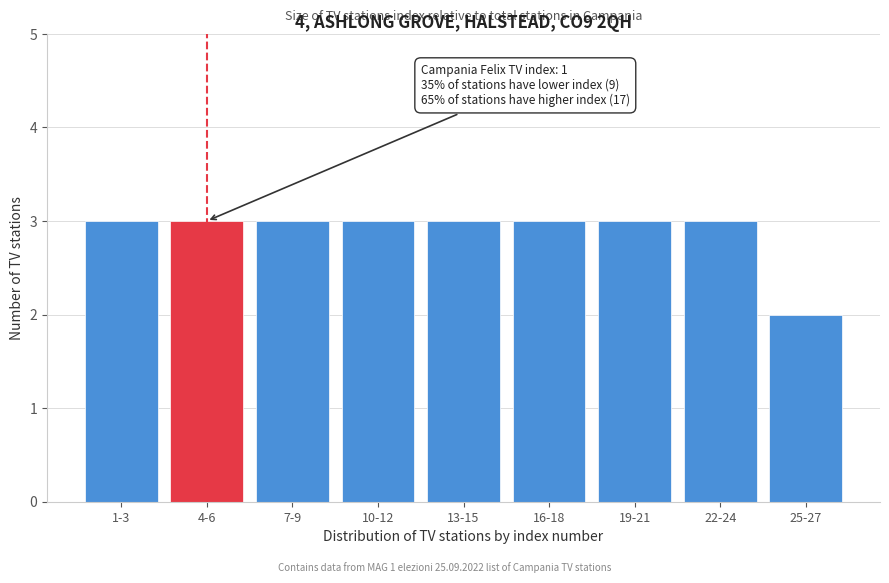

Reading left to right, list all the values displayed in this chart.

3	3	3	3	3	3	3	3	2